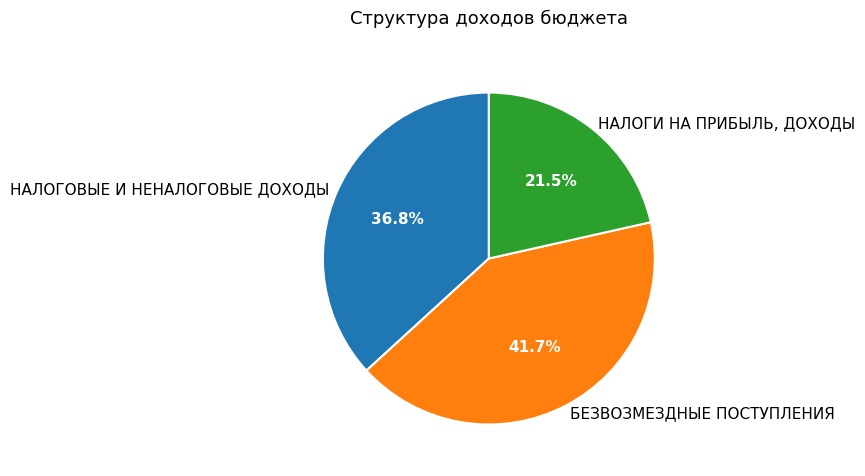

What percentage is the БЕЗВОЗМЕЗДНЫЕ ПОСТУПЛЕНИЯ slice, to the nearest percent?

42%